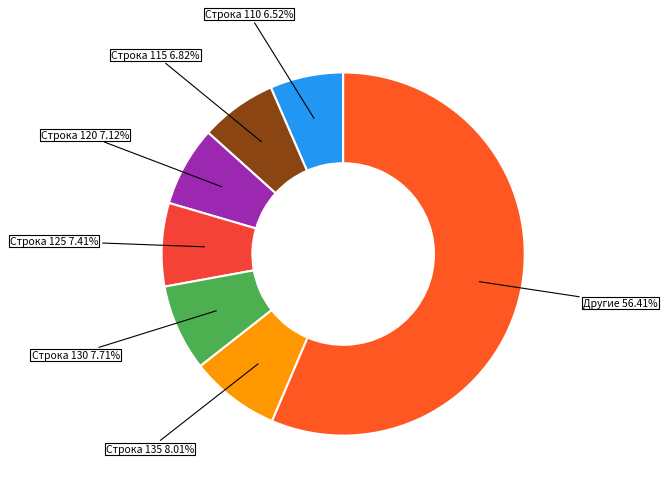

Is there a majority slice in this chart?

Yes